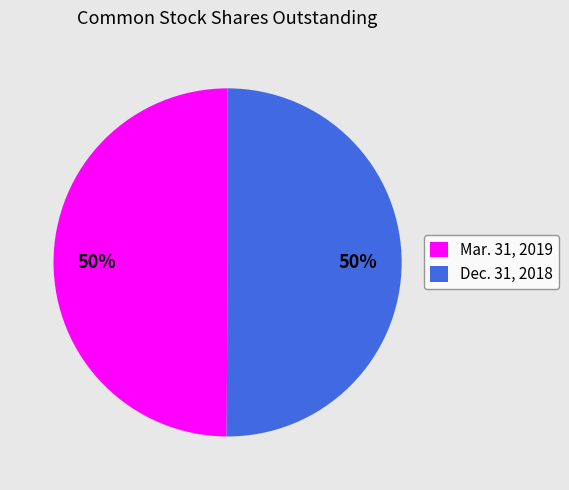

Is it true that Mar. 31, 2019 is 62% of the pie?

False